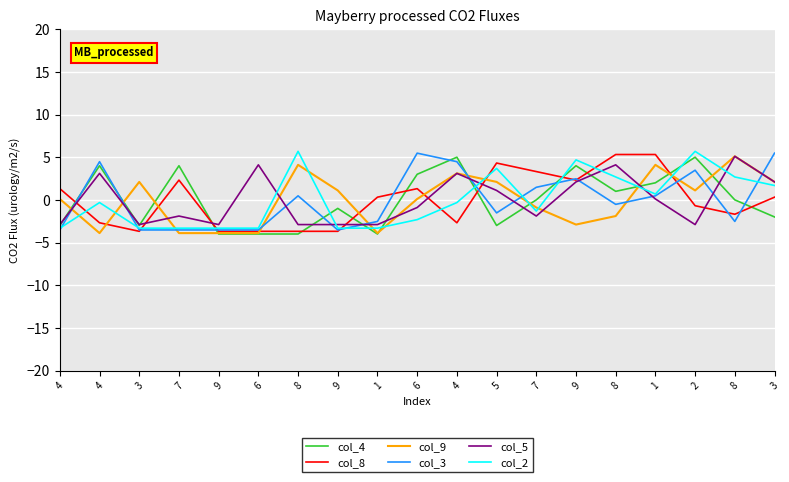

How many lines are shown in the chart?

6